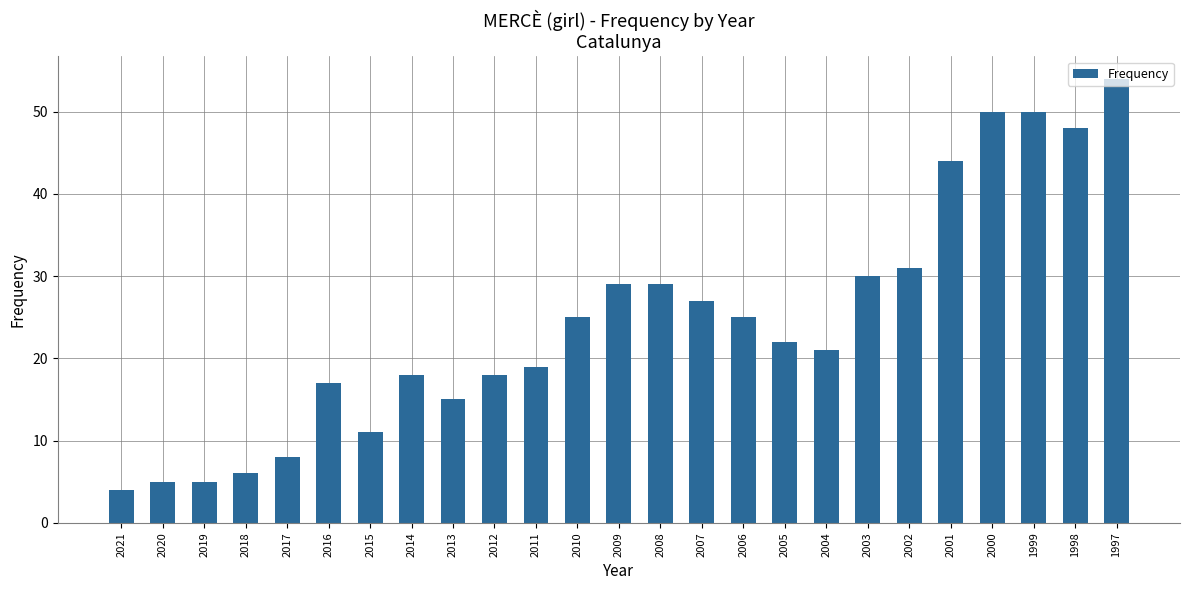

How many series are shown in this chart?

1